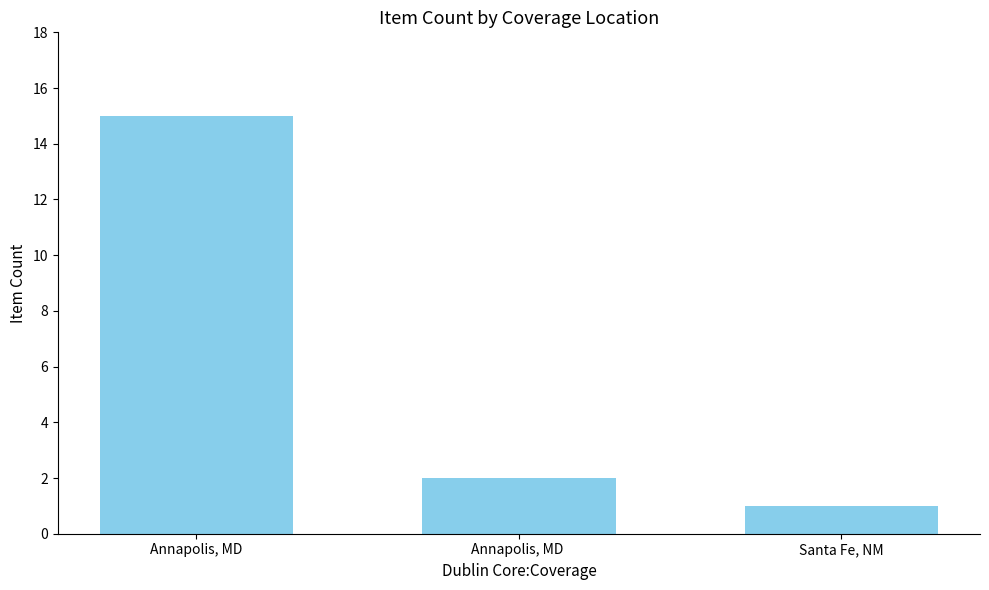

Reading left to right, extract all data points from this chart.

15	2	1